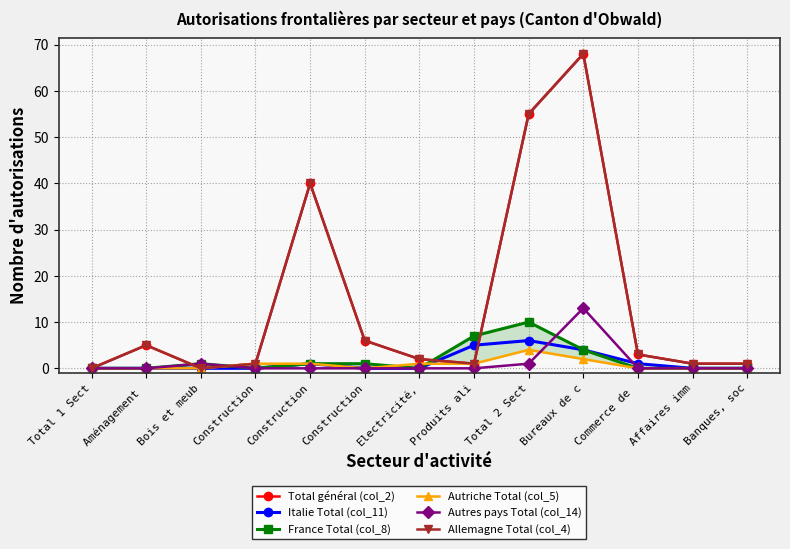

Reading right to left, what are all the values shown in this chart?

Total général (col_2): 1	1	3	68	55	1	2	6	40	1	0	5	0
Italie Total (col_11): 0	0	1	4	6	5	0	0	1	0	0	0	0
France Total (col_8): 0	0	0	4	10	7	0	1	1	0	1	0	0
Autriche Total (col_5): 0	0	0	2	4	1	1	0	1	1	0	0	0
Autres pays Total (col_14): 0	0	0	13	1	0	0	0	0	0	1	0	0
Allemagne Total (col_4): 1	1	3	68	55	1	2	6	40	1	0	5	0